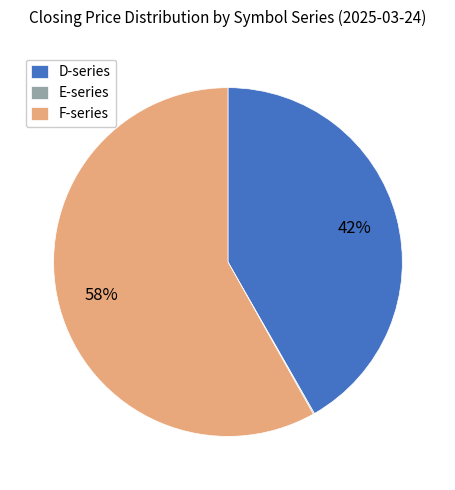

What percentage is the D-series slice, to the nearest percent?

42%